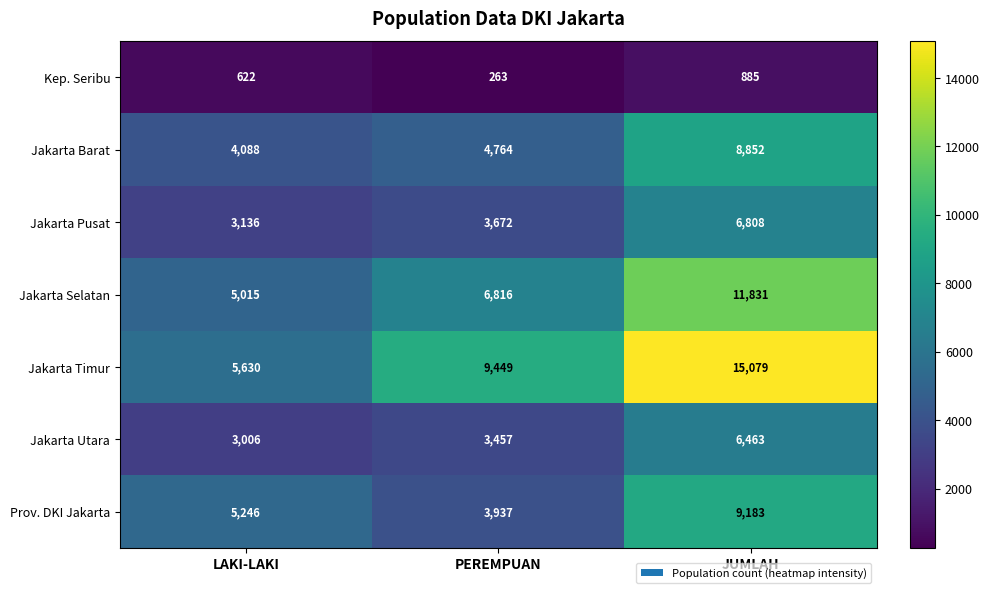

What is the difference between the Prov. DKI Jakarta values at PEREMPUAN and JUMLAH?

5246